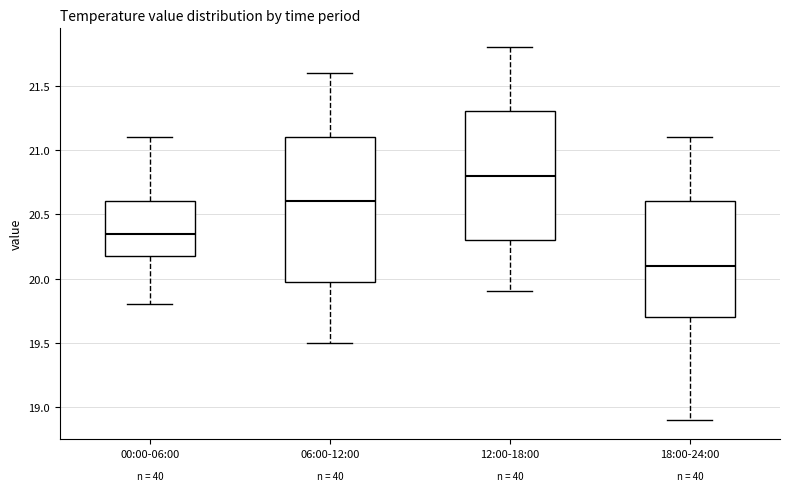

Reading left to right, transcribe this box plot: for each box, give where its median line is, the range the box spans, and where its two whiskers end, as read against the y-axis. The values are not printed on the chart, so give them approximately, as read against the axis.

00:00-06:00: median 20.35, box 20.20 to 20.60, whiskers 19.80 to 21.10
06:00-12:00: median 20.60, box 20.00 to 21.10, whiskers 19.50 to 21.60
12:00-18:00: median 20.80, box 20.30 to 21.30, whiskers 19.90 to 21.80
18:00-24:00: median 20.10, box 19.70 to 20.60, whiskers 18.90 to 21.10